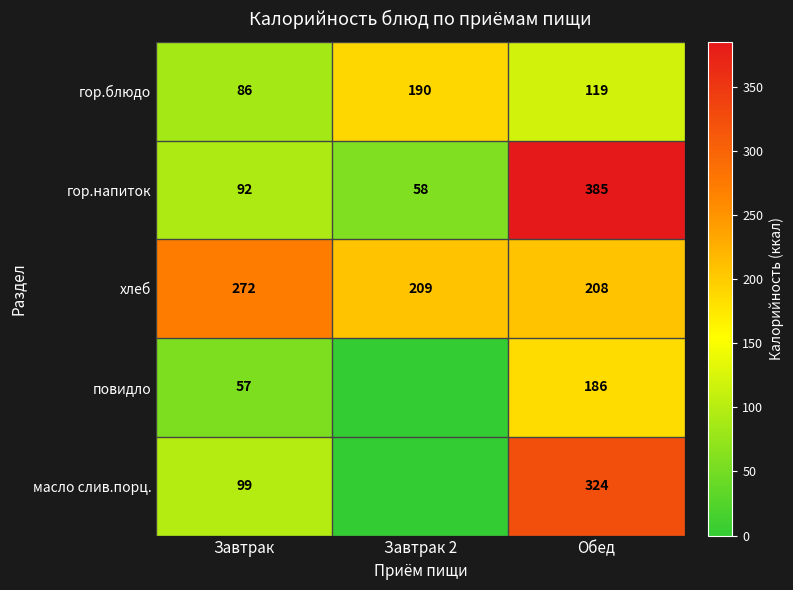

Where is хлеб nearest to the value 240?

Завтрак 2